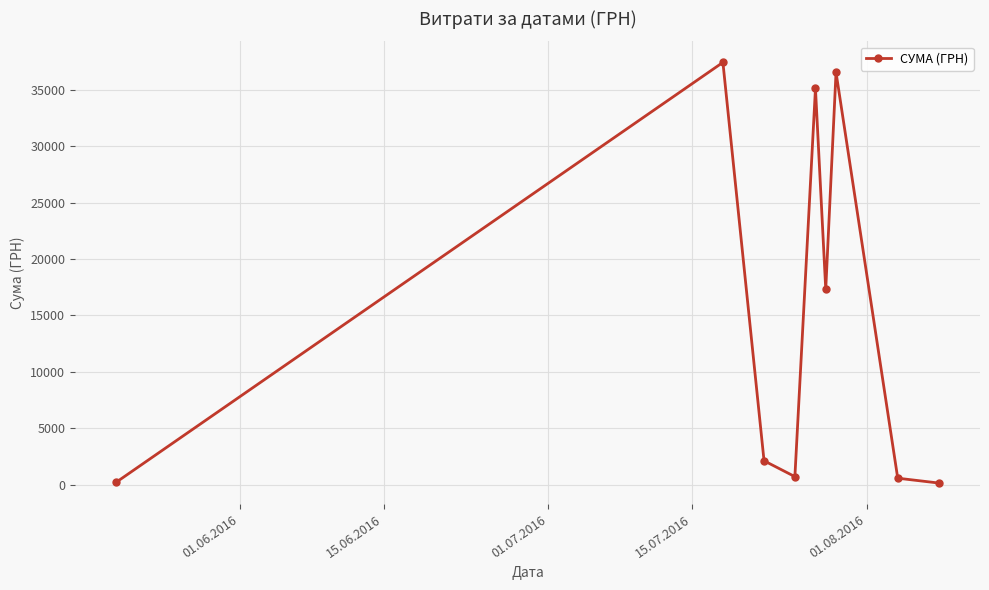

What is the difference between the maximum and second lowest values?

37207.0